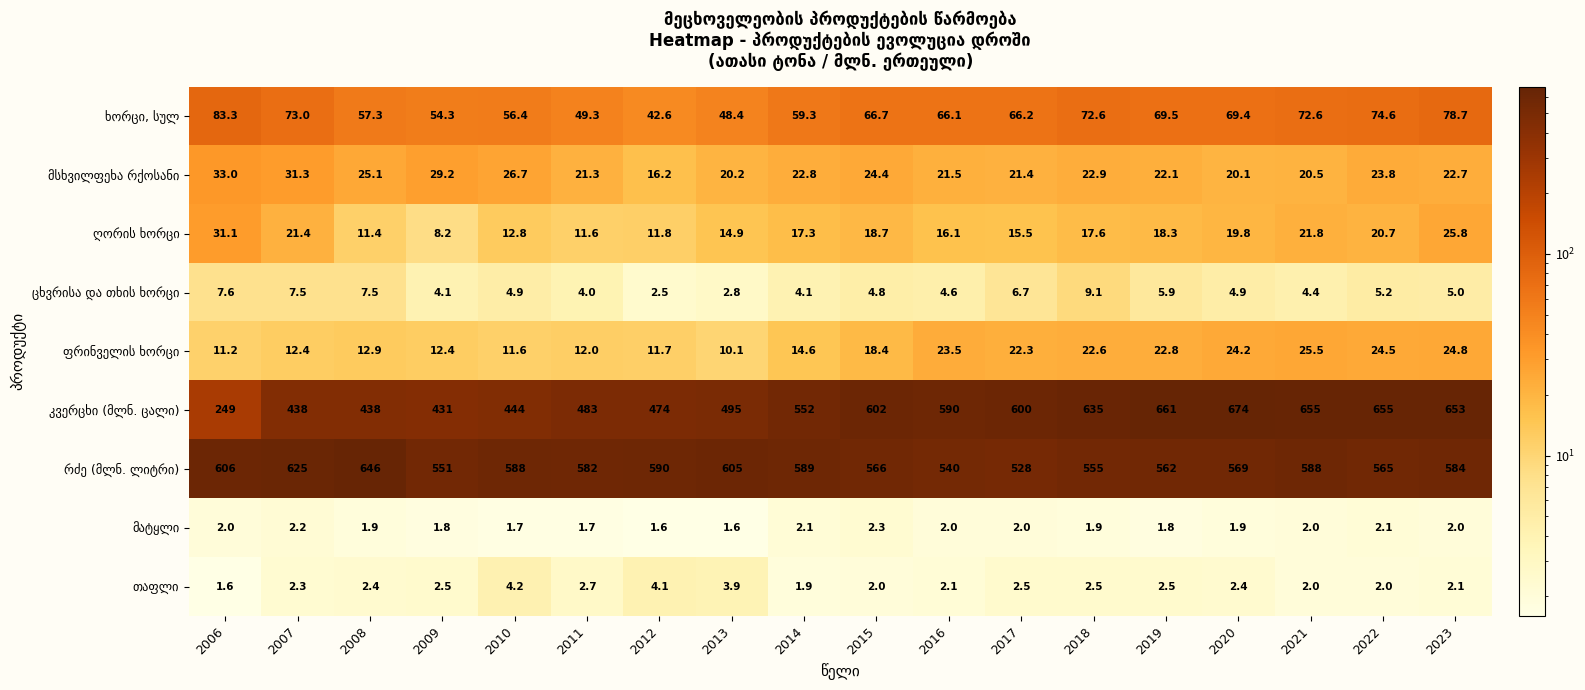

What is the difference between the highest and lowest values at 2006?

604.4